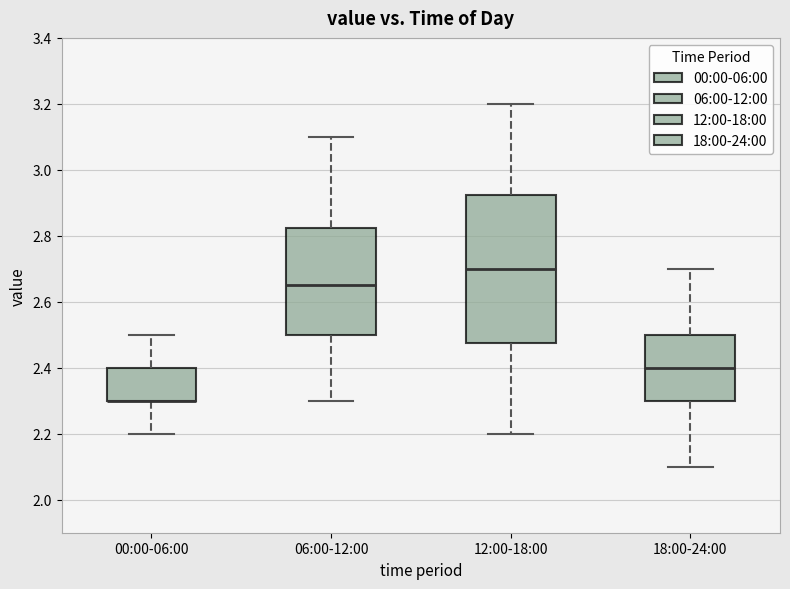

Reading left to right, read every box against the y-axis: the position of its median line, the range the box covers, and the ends of its whiskers. The values are not printed on the chart, so give them approximately, as read against the axis.

00:00-06:00: median 2.30 (drawn on the box's lower edge), box 2.30 to 2.40, whiskers 2.20 to 2.50
06:00-12:00: median 2.66, box 2.50 to 2.82, whiskers 2.30 to 3.10
12:00-18:00: median 2.70, box 2.48 to 2.92, whiskers 2.20 to 3.20
18:00-24:00: median 2.40, box 2.30 to 2.50, whiskers 2.10 to 2.70